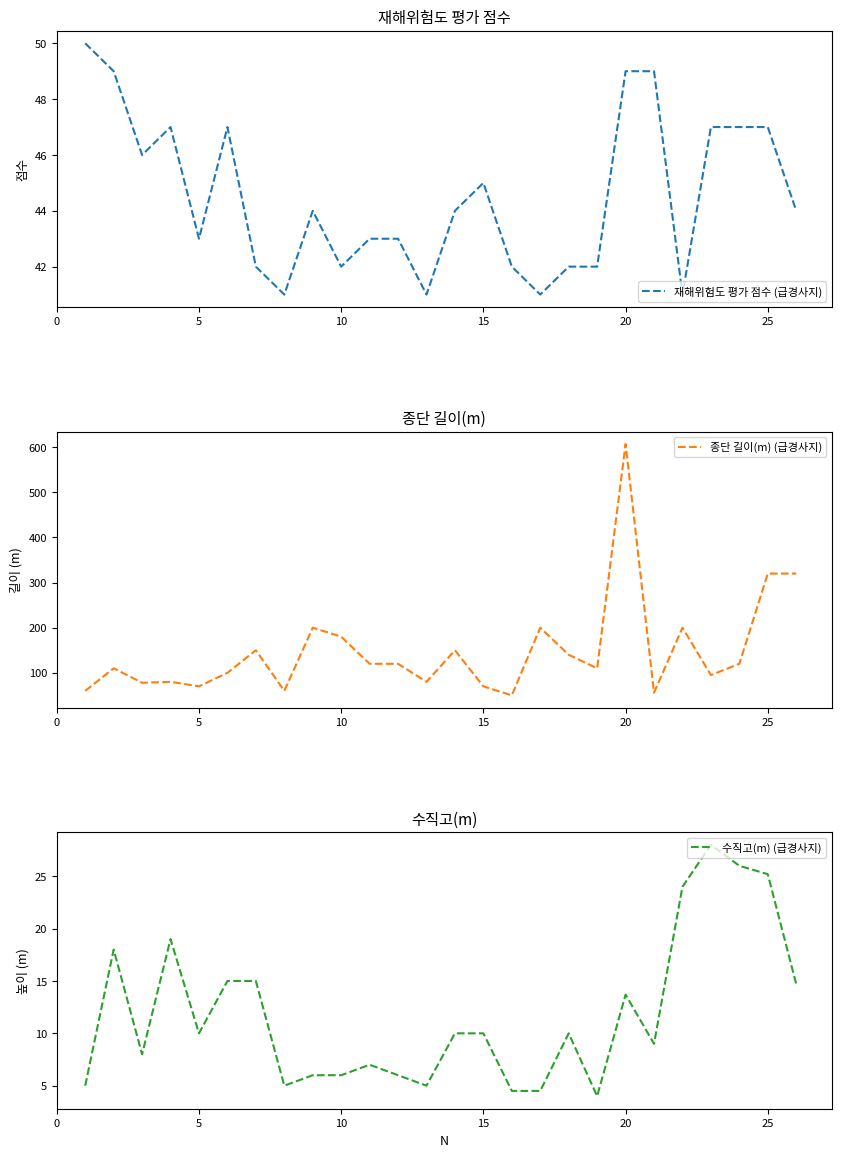

Rank the series by their maximum value, from lowest to highest.

수직고(m) (급경사지), 재해위험도 평가 점수 (급경사지), 종단 길이(m) (급경사지)